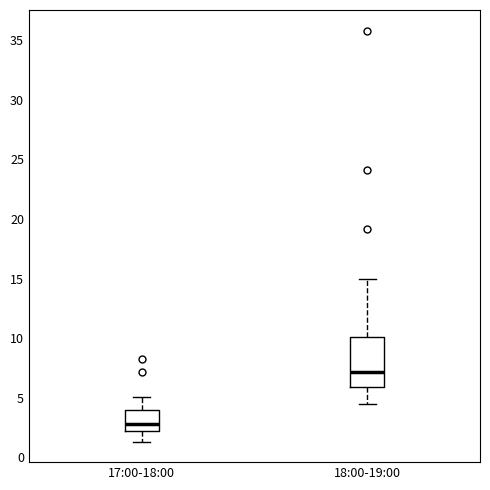

Where is the lower edge of the box for 17:00-18:00 on the y-axis? The values are not printed on the chart, so give them approximately, as read against the axis.

2.0